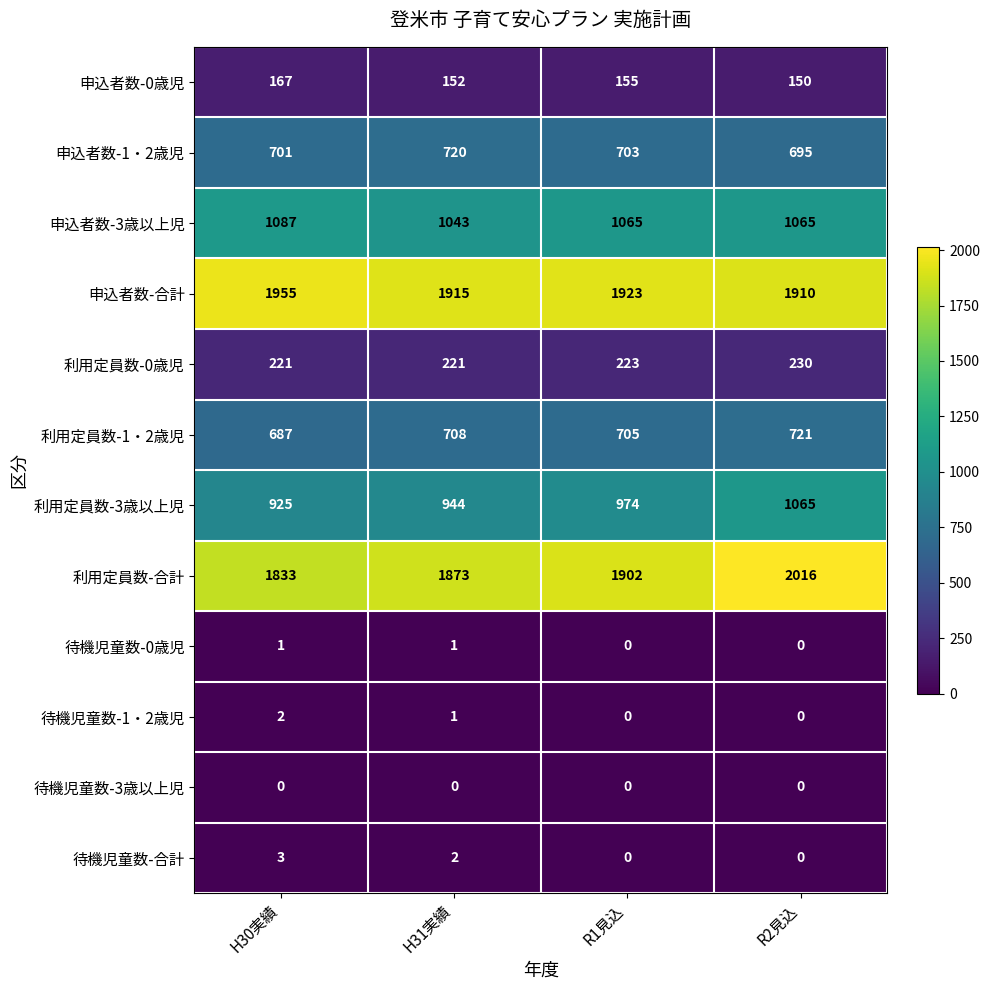

The value of 申込者数-1・2歳児 at H31実績 is 720. True or false?

True